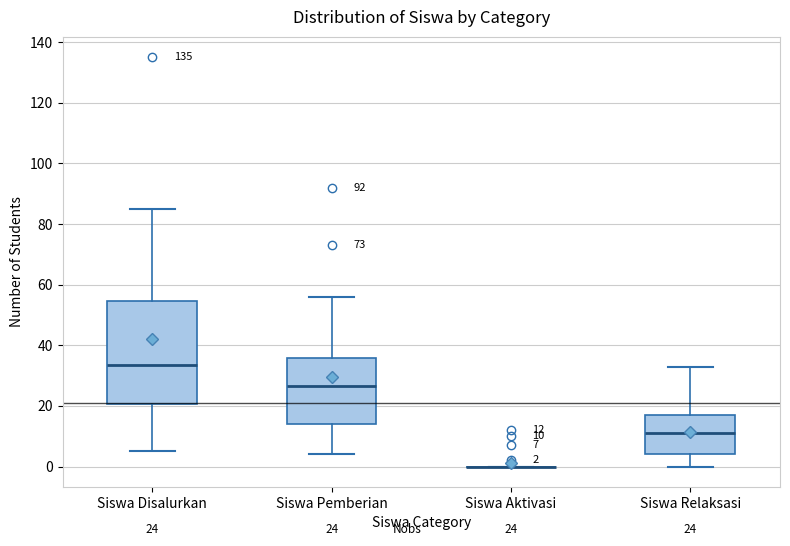

Comparing the boxes themselves (not the whiskers), which one is the tallest?

Siswa Disalurkan